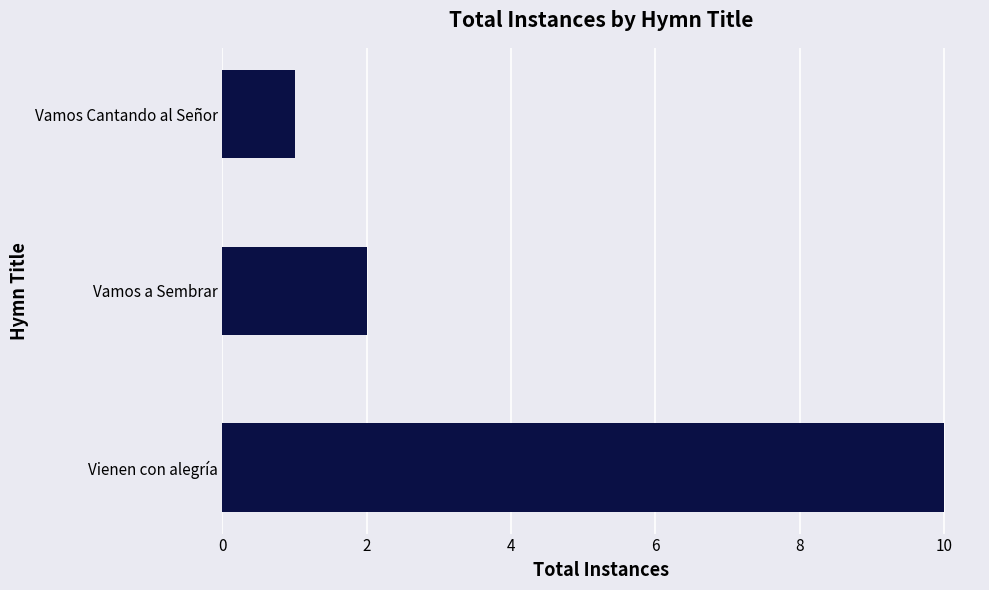

How many series are shown in this chart?

1